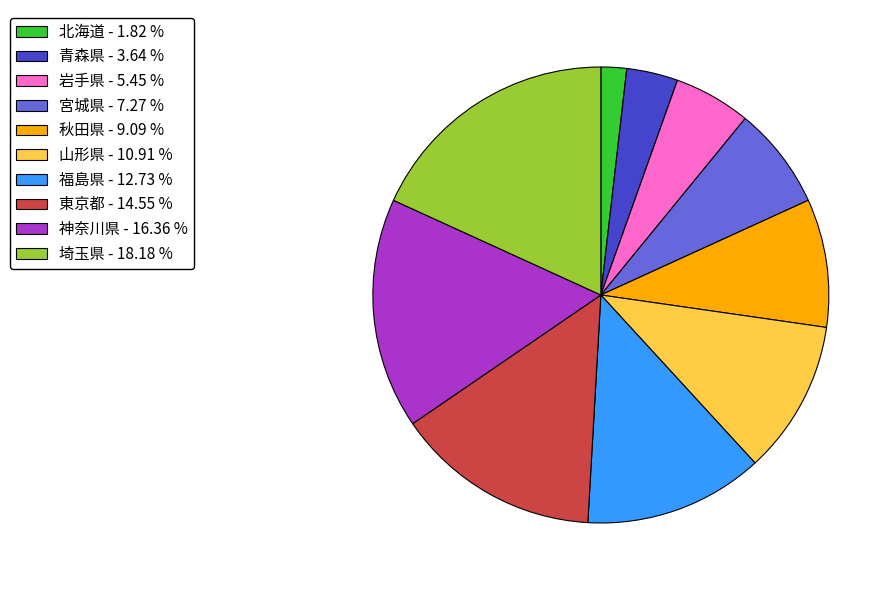

The 青森県 slice represents 15% of the pie. True or false?

False